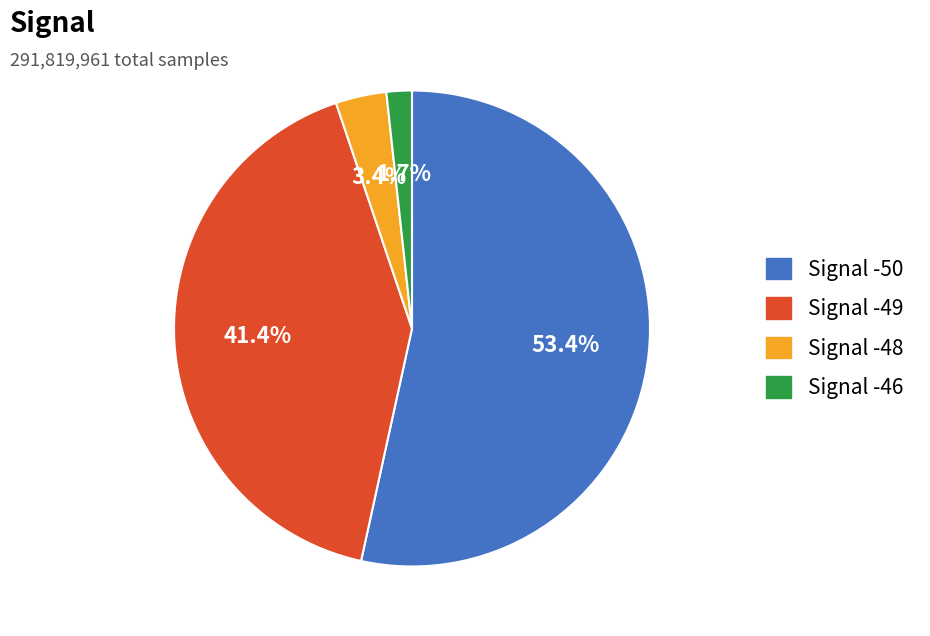

Does any single category account for the majority?

Yes